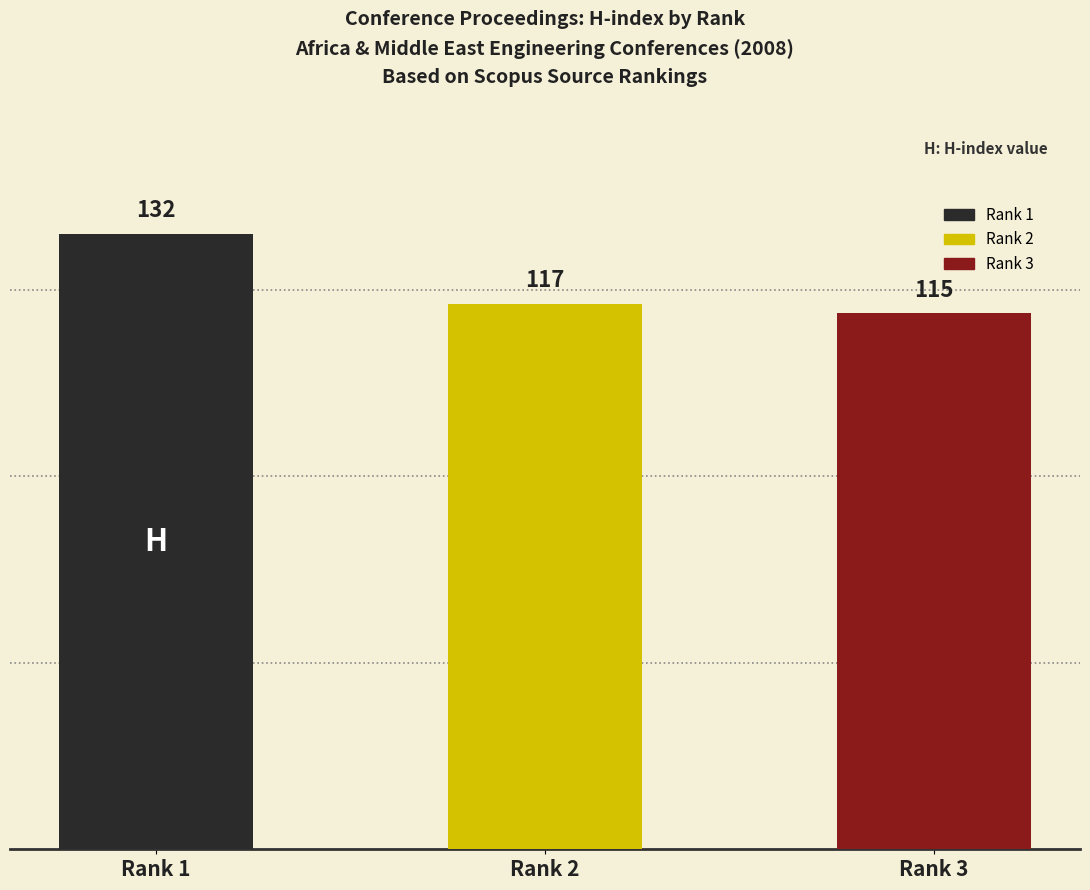

What is the difference between the maximum and minimum values in the H index series?

17